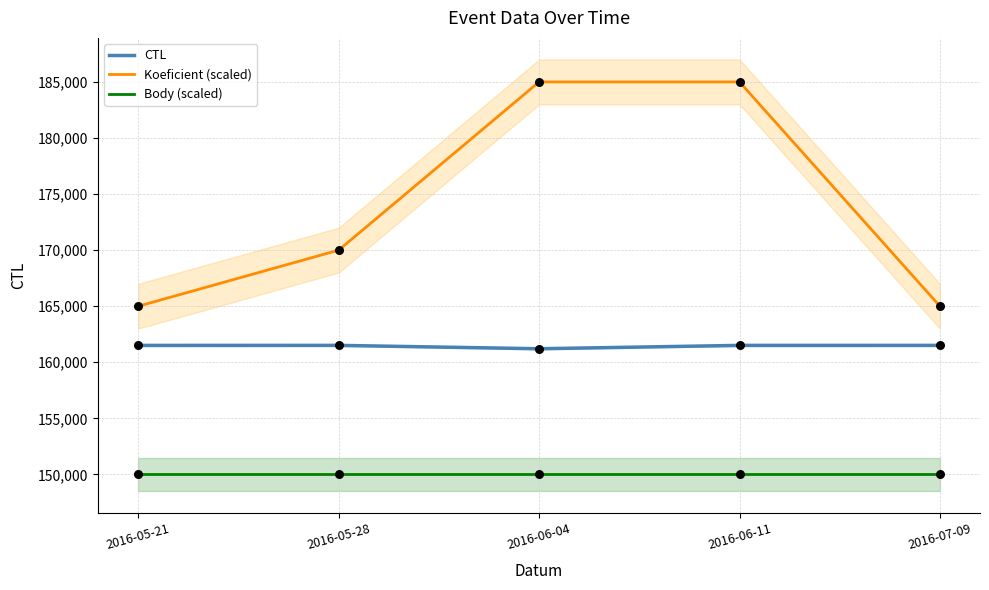

What are all the series names shown in the legend?

CTL, Koeficient (scaled), Body (scaled)